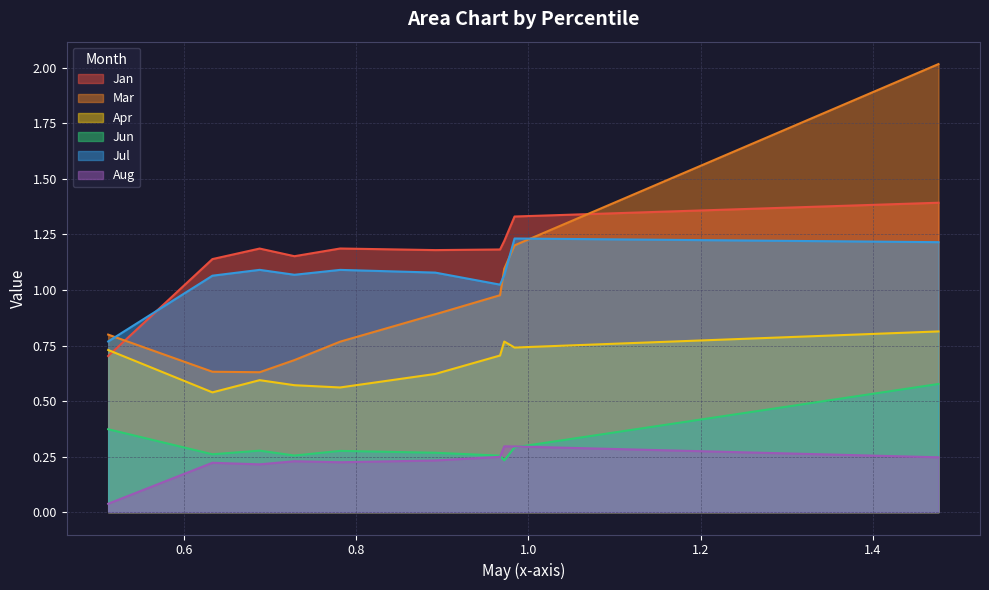

How many distinct data groups are displayed?

6